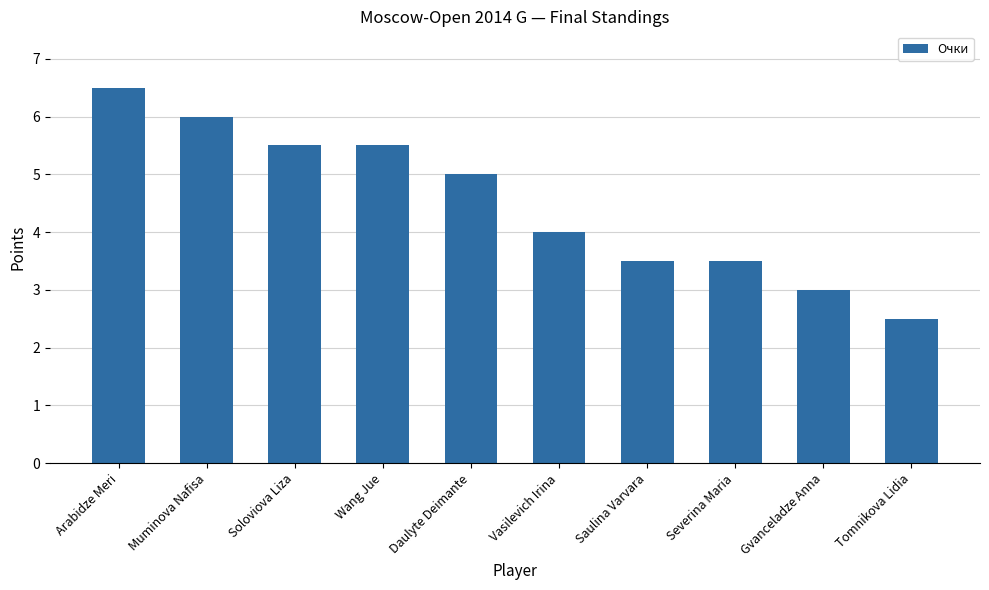

The chart shows a value of 5.3 at Severina Maria. True or false?

False